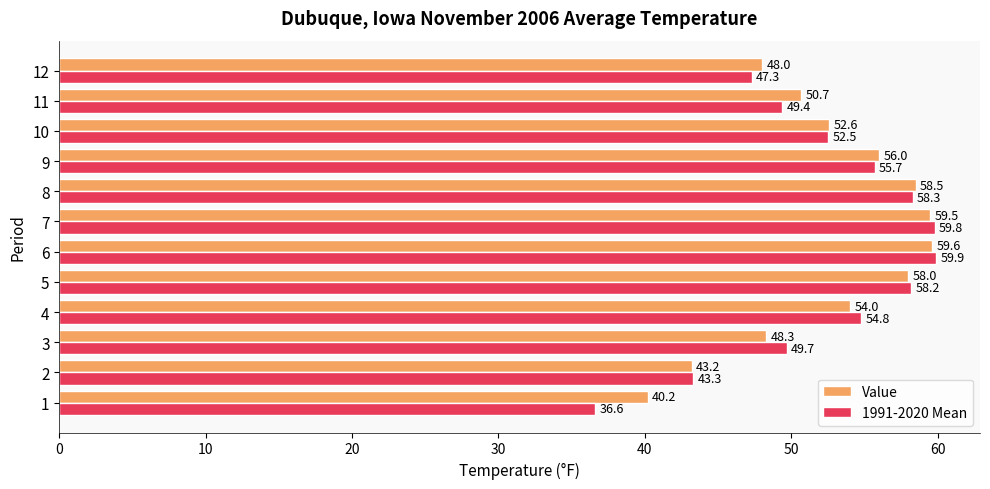

Rank the series by their maximum value, from lowest to highest.

Value, 1991-2020 Mean